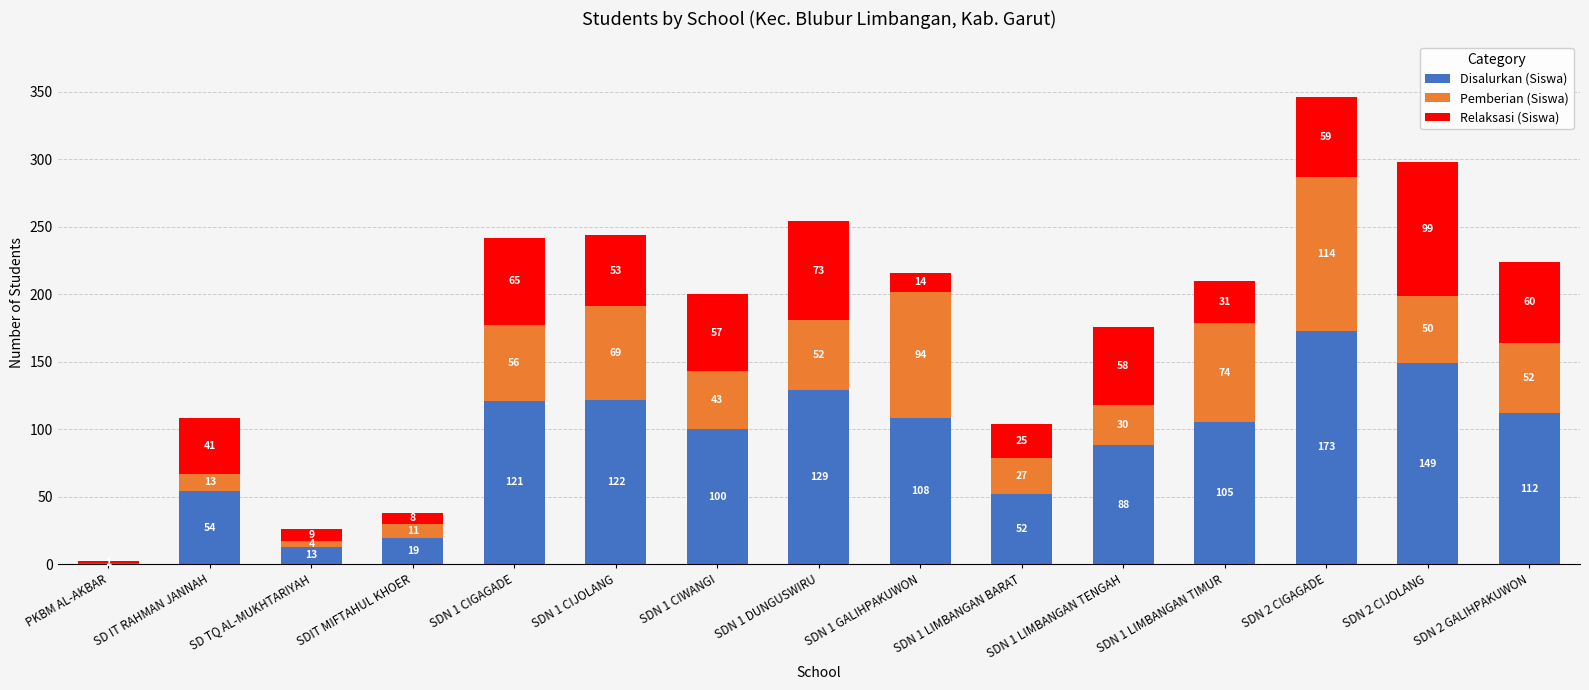

Are the bars horizontal?

No